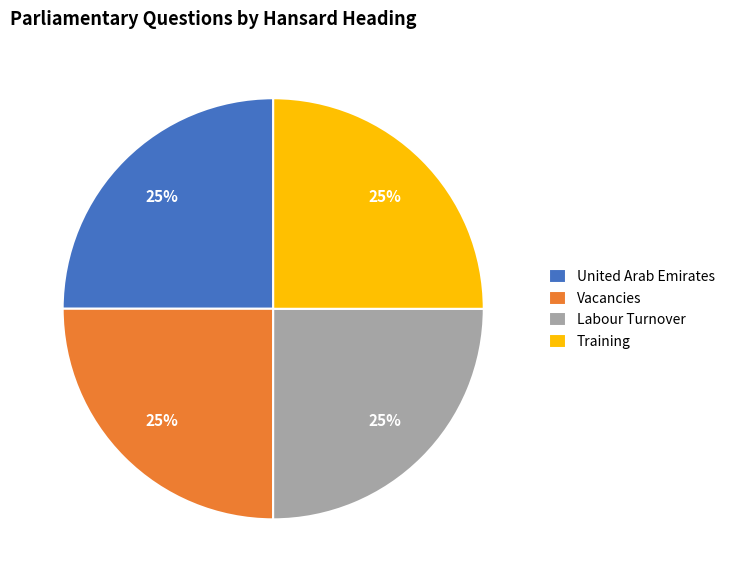

What is the ratio of the value at Vacancies to the value at United Arab Emirates?

1.0